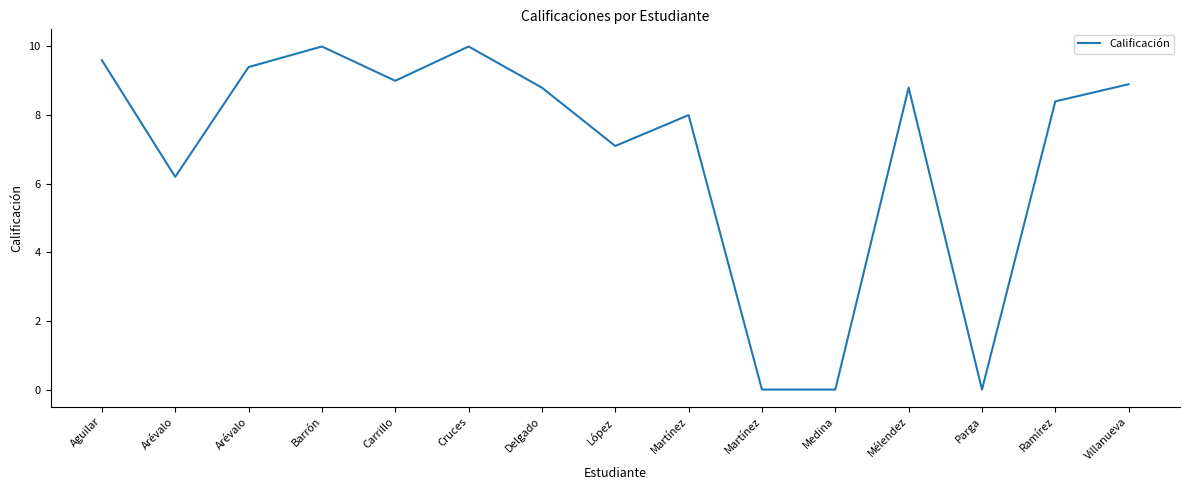

Is this an area chart (filled region under the line)?

No